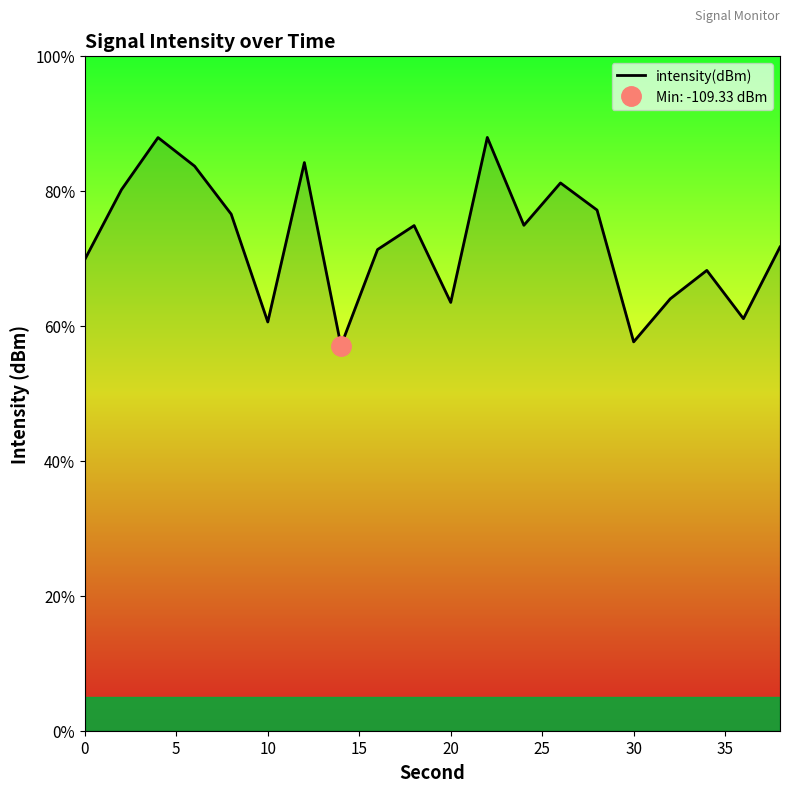

Is it true that the value at 19 is 28.4?

False